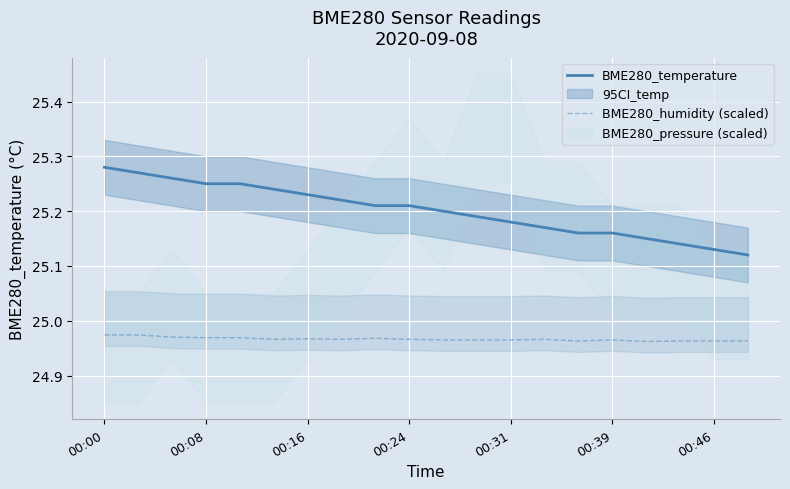

The value of BME280_humidity (scaled) at 00:00 is 40.2. True or false?

False